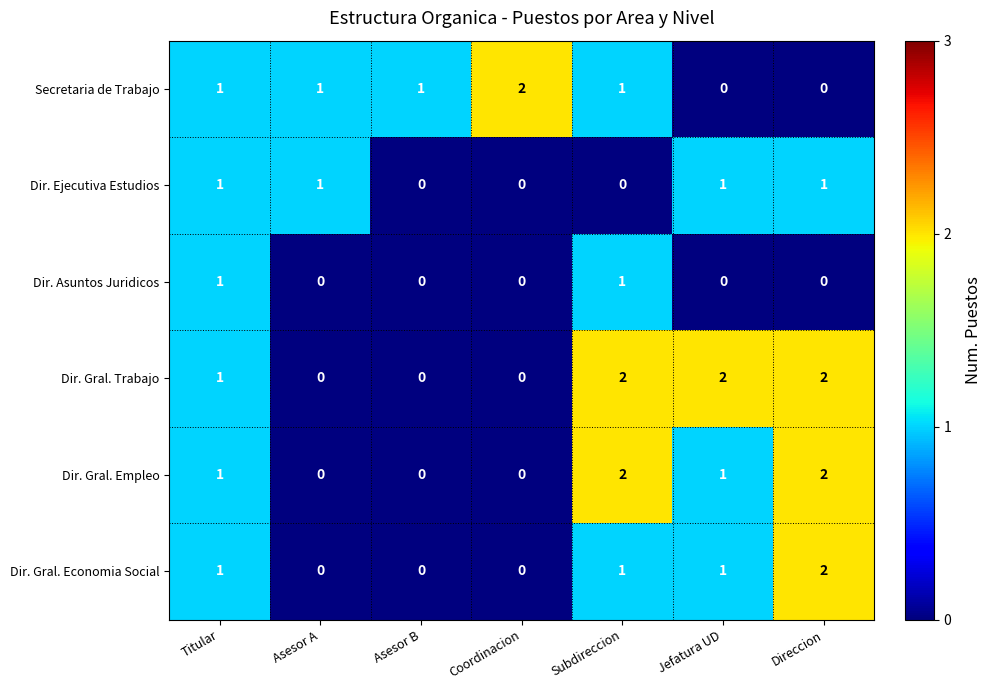

Which series has the largest total across all categories?

Dir. Gral. Trabajo